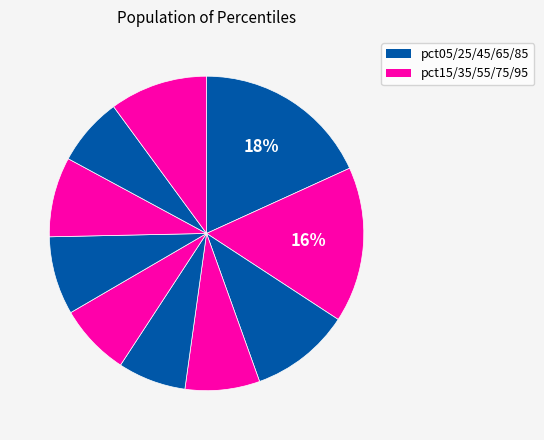

Count the number of slices in the pie.

10